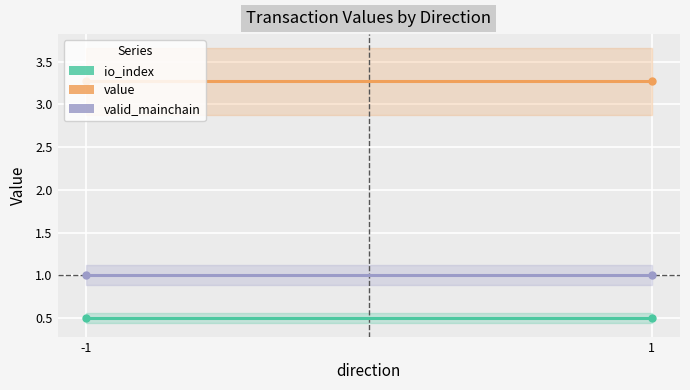

Reading right to left, what are all the values shown in this chart?

io_index: 1=0.5	-1=0.5
value: 1=3.3	-1=3.3
valid_mainchain: 1=1.0	-1=1.0